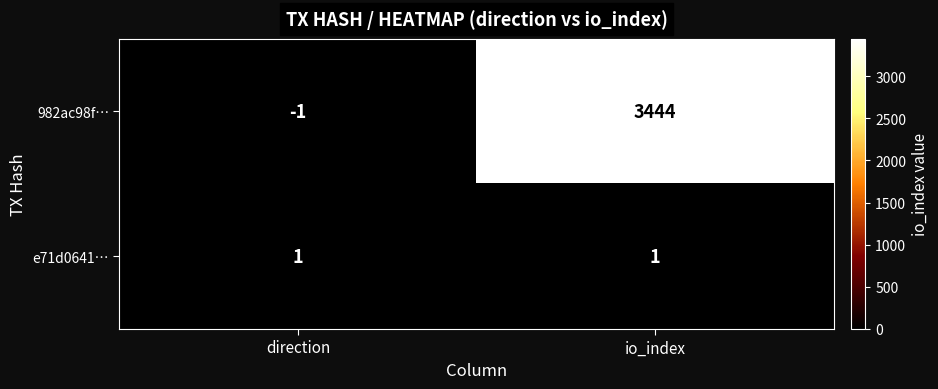

Reading left to right, what are all the values shown in this chart?

982ac98f…: direction=-1	io_index=3444
e71d0641…: direction=1	io_index=1